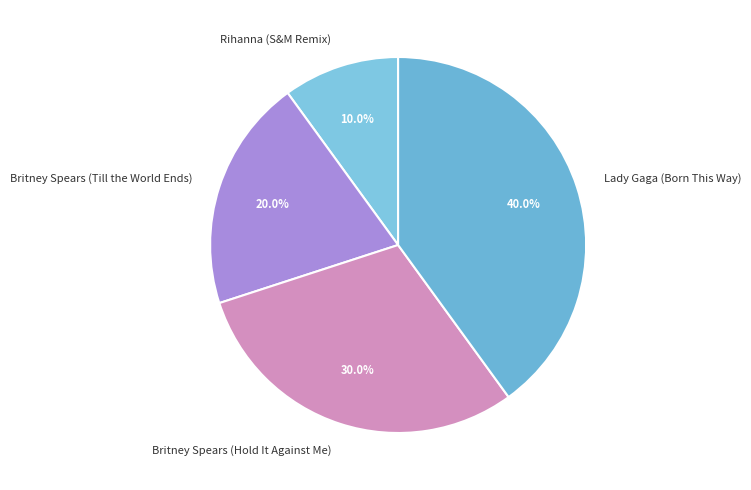

What is the ratio of the value at Rihanna (S&M Remix) to the value at Britney Spears (Till the World Ends)?

0.5